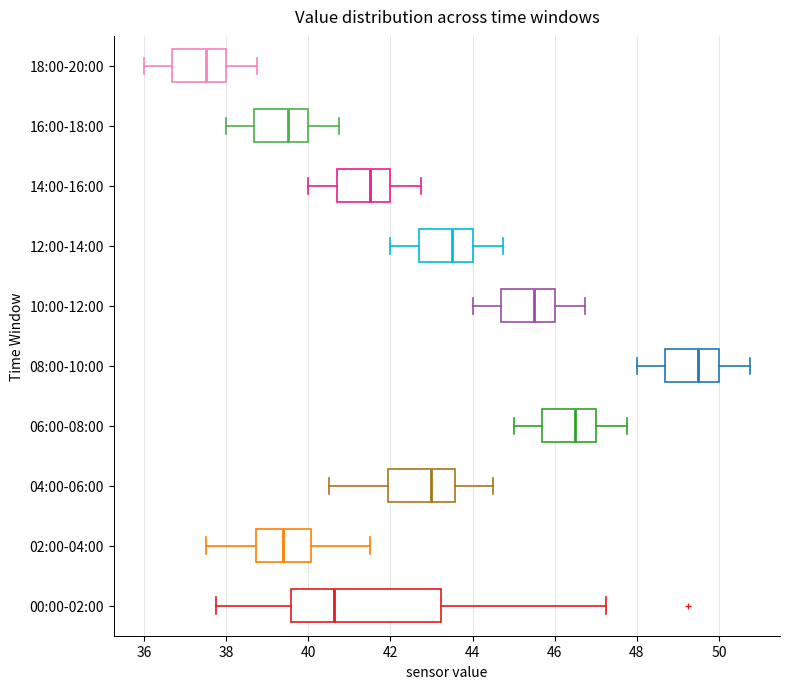

Comparing the boxes themselves (not the whiskers), which one is the widest?

00:00-02:00